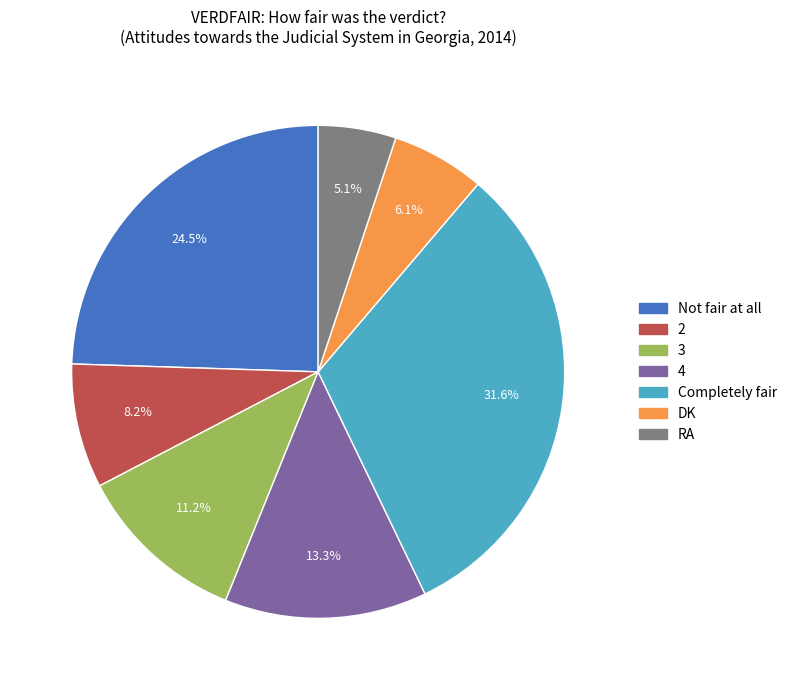

Is there a majority slice in this chart?

No